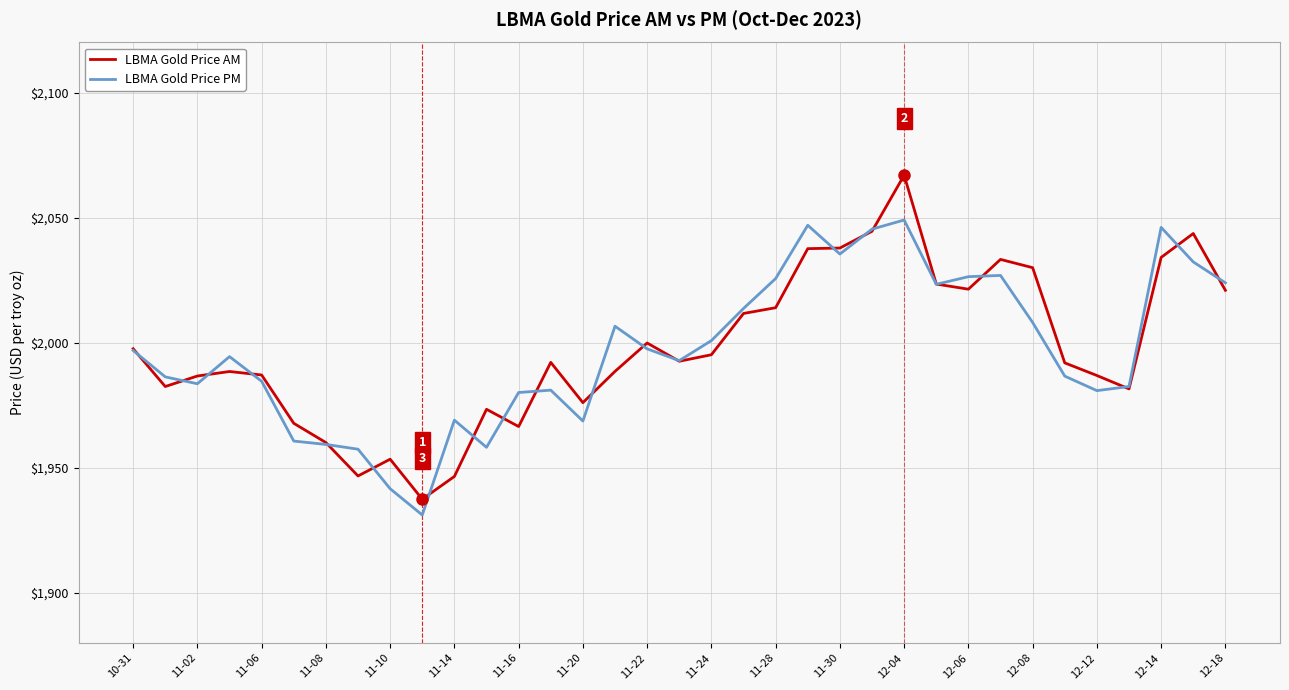

List the series in order of their peak value, lowest first.

LBMA Gold Price PM, LBMA Gold Price AM